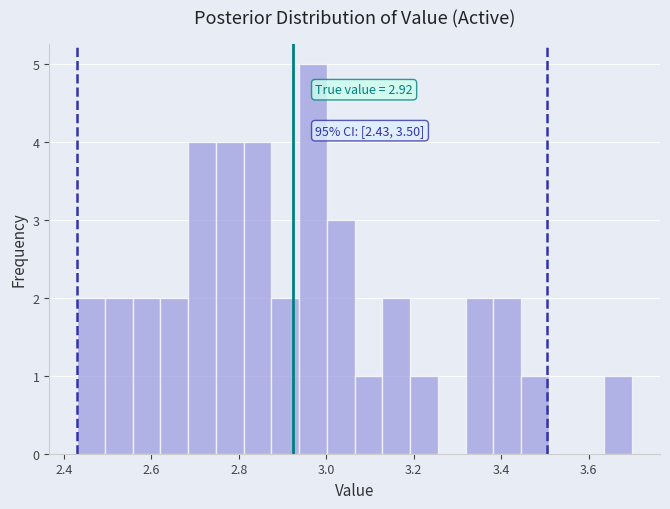

Around what value on the x-axis is the tallest bar? Give the approximate position of its centre, as read against the axis.

2.96